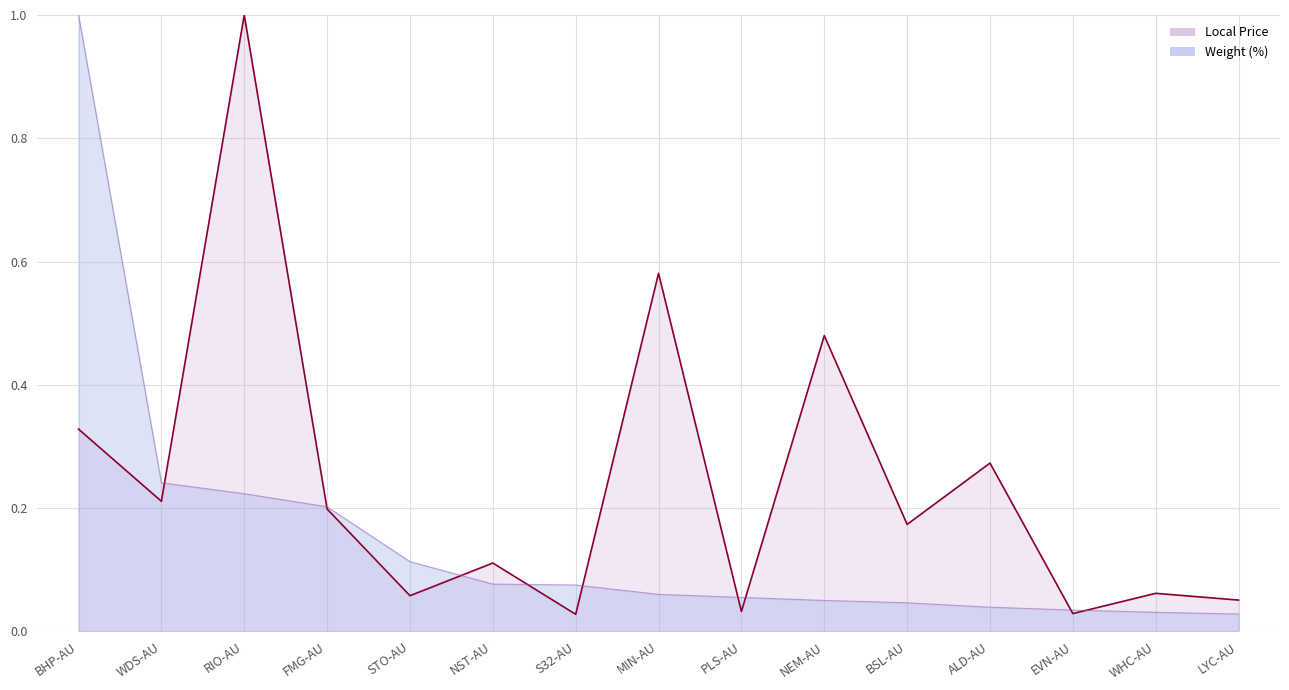

Rank the categories by Weight (%) value from lowest to highest.

LYC-AU, WHC-AU, EVN-AU, ALD-AU, BSL-AU, NEM-AU, PLS-AU, MIN-AU, S32-AU, NST-AU, STO-AU, FMG-AU, RIO-AU, WDS-AU, BHP-AU